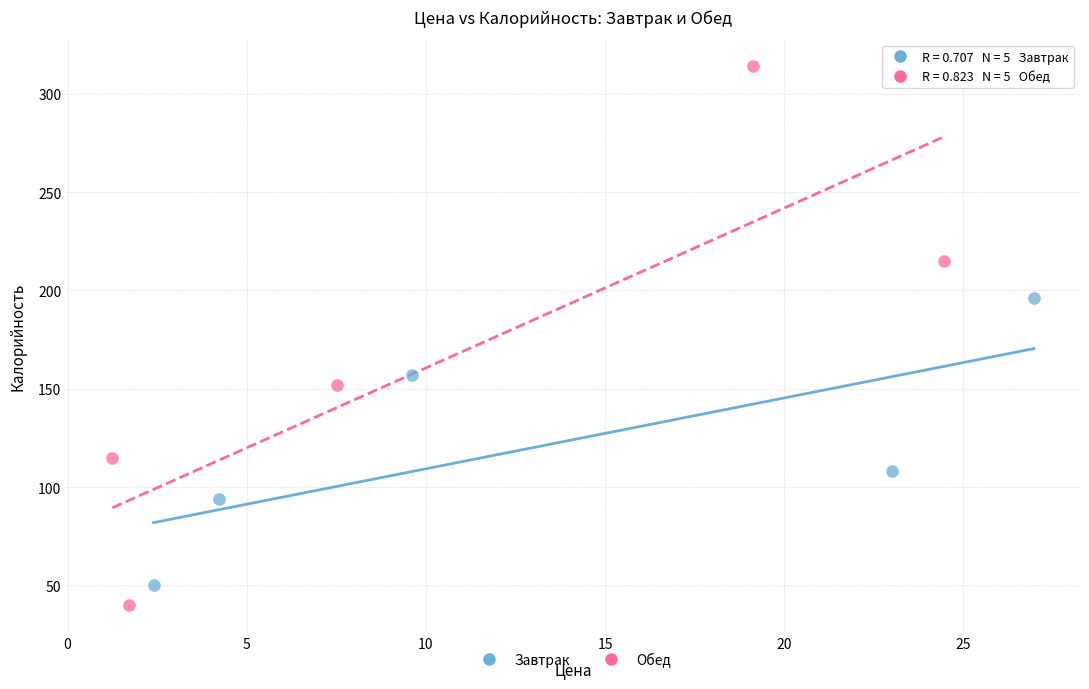

Which series has the widest spread of Y values?

Обед